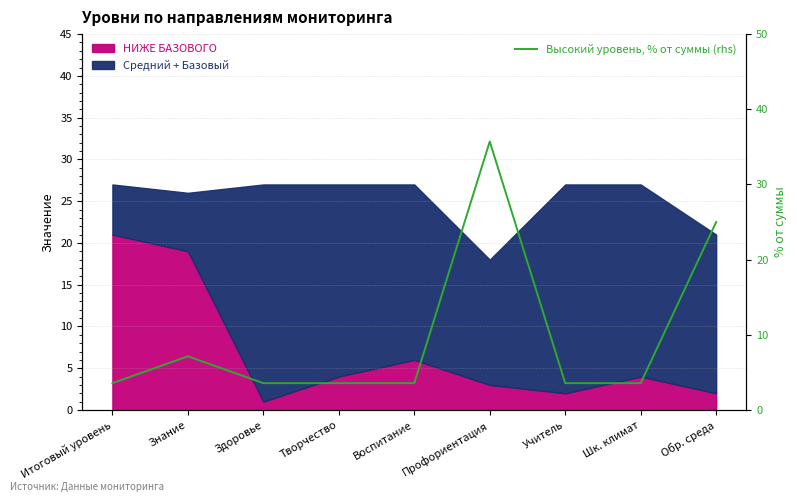

How many interior local peaks (higher than both neighbors) does the data have?

2